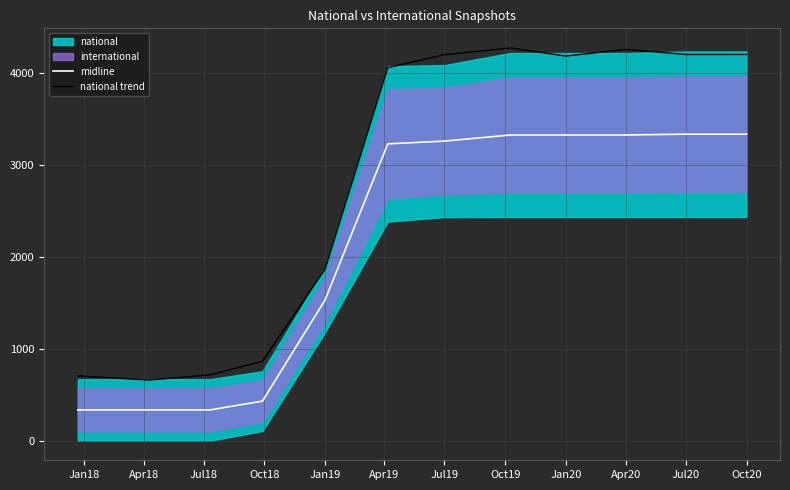

What is the minimum value for midline?

335.5